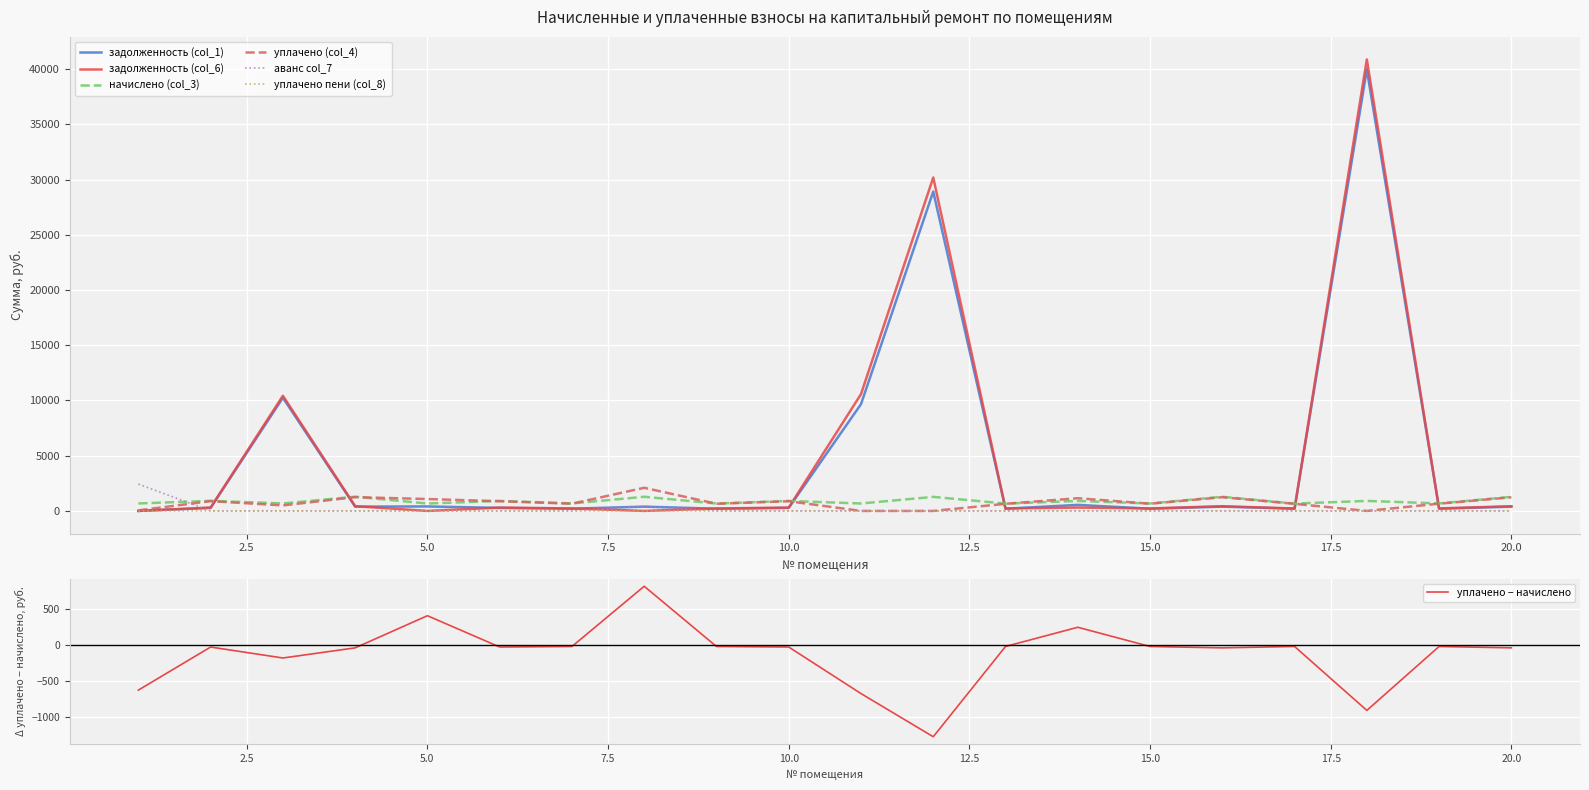

The аванс col_7 series shows 0.0 at 5.0. True or false?

True